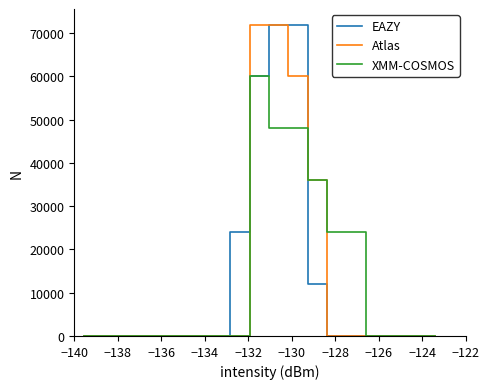

Reading left to right, extract all data points from this chart.

EAZY: 0	0	0	0	0	0	0	0	24000	60000	72000	72000	12000	0	0	0	0	0	0
Atlas: 0	0	0	0	0	0	0	0	0	72000	72000	60000	36000	0	0	0	0	0	0
XMM-COSMOS: 0	0	0	0	0	0	0	0	0	60000	48000	48000	36000	24000	24000	0	0	0	0